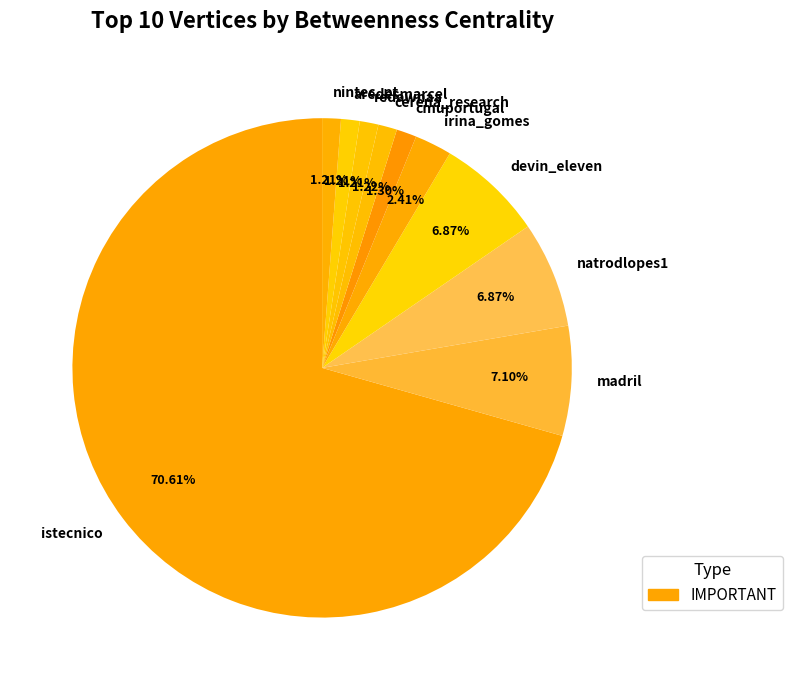

Between nintec_pt and istecnico, which is larger?

istecnico